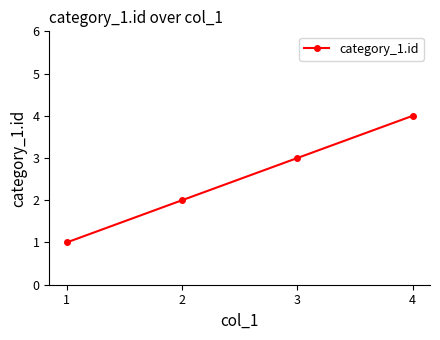

What is the difference between the second highest and minimum values?

2